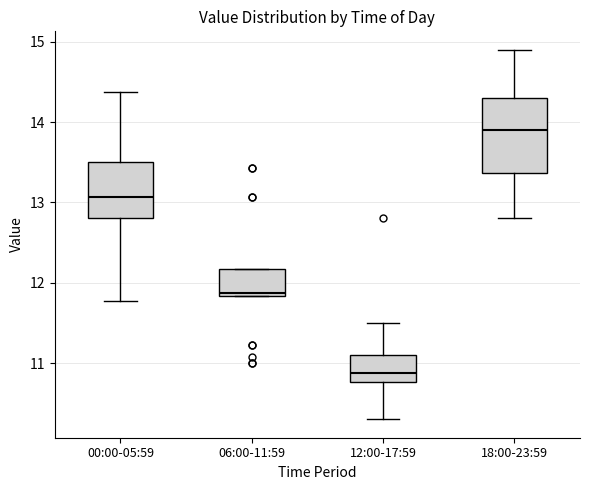

Reading left to right, transcribe this box plot: for each box, give where its median line is, the range the box spans, and where its two whiskers end, as read against the y-axis. The values are not printed on the chart, so give them approximately, as read against the axis.

00:00-05:59: median 13.1, box 12.8 to 13.5, whiskers 11.8 to 14.4
06:00-11:59: median 11.9, box 11.8 to 12.2, whiskers 11.8 to 12.2
12:00-17:59: median 10.9, box 10.8 to 11.1, whiskers 10.3 to 11.5
18:00-23:59: median 13.9, box 13.4 to 14.3, whiskers 12.8 to 14.9